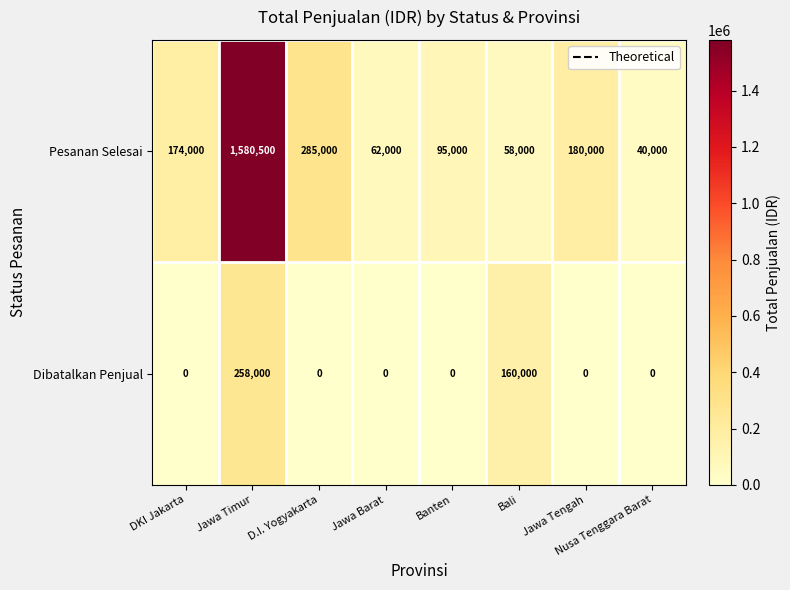

How many categories are shown in the chart?

8